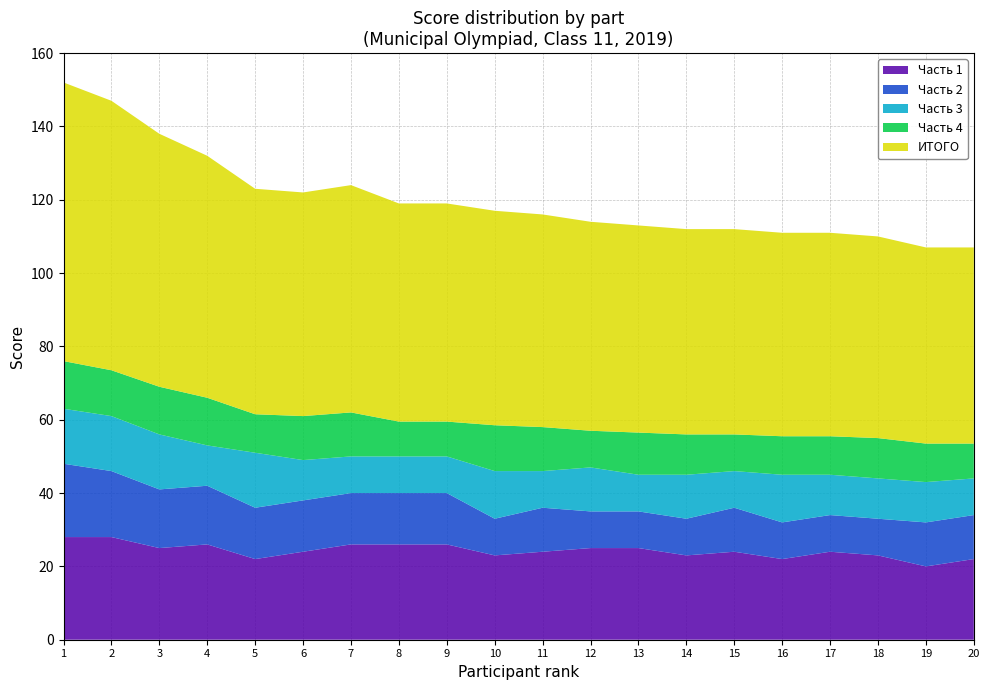

Reading left to right, extract all data points from this chart.

ИТОГО: 1=76.0	2=73.5	3=69.0	4=66.0	5=61.5	6=61.0	7=62.0	8=59.5	9=59.5	10=58.5	11=58.0	12=57.0	13=56.5	14=56.0	15=56.0	16=55.5	17=55.5	18=55.0	19=53.5	20=53.5
Часть 4: 1=13.0	2=12.5	3=13.0	4=13.0	5=10.5	6=12.0	7=12.0	8=9.5	9=9.5	10=12.5	11=12.0	12=10.0	13=11.5	14=11.0	15=10.0	16=10.5	17=10.5	18=11.0	19=10.5	20=9.5
Часть 3: 1=15.0	2=15.0	3=15.0	4=11.0	5=15.0	6=11.0	7=10.0	8=10.0	9=10.0	10=13.0	11=10.0	12=12.0	13=10.0	14=12.0	15=10.0	16=13.0	17=11.0	18=11.0	19=11.0	20=10.0
Часть 2: 1=20.0	2=18.0	3=16.0	4=16.0	5=14.0	6=14.0	7=14.0	8=14.0	9=14.0	10=10.0	11=12.0	12=10.0	13=10.0	14=10.0	15=12.0	16=10.0	17=10.0	18=10.0	19=12.0	20=12.0
Часть 1: 1=28.0	2=28.0	3=25.0	4=26.0	5=22.0	6=24.0	7=26.0	8=26.0	9=26.0	10=23.0	11=24.0	12=25.0	13=25.0	14=23.0	15=24.0	16=22.0	17=24.0	18=23.0	19=20.0	20=22.0